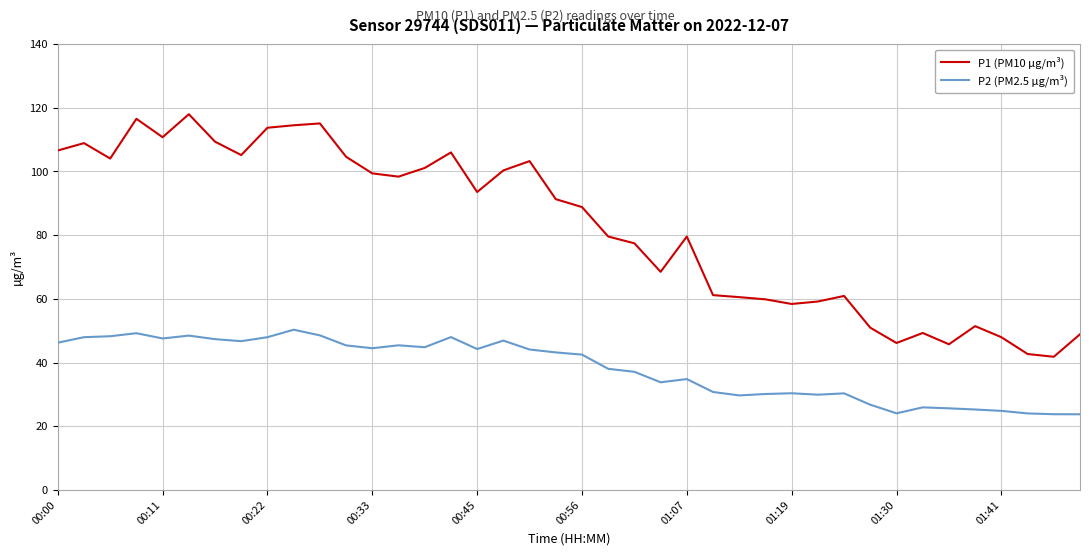

What is the minimum value for P1 (PM10 µg/m³)?

41.8